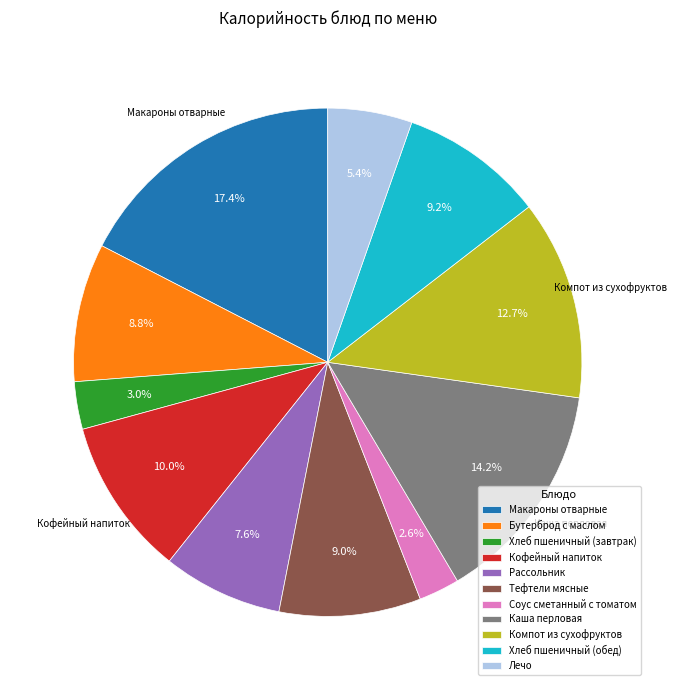

To the nearest percent, what is the difference between the Бутерброд с маслом and Лечо slice percentages?

3%